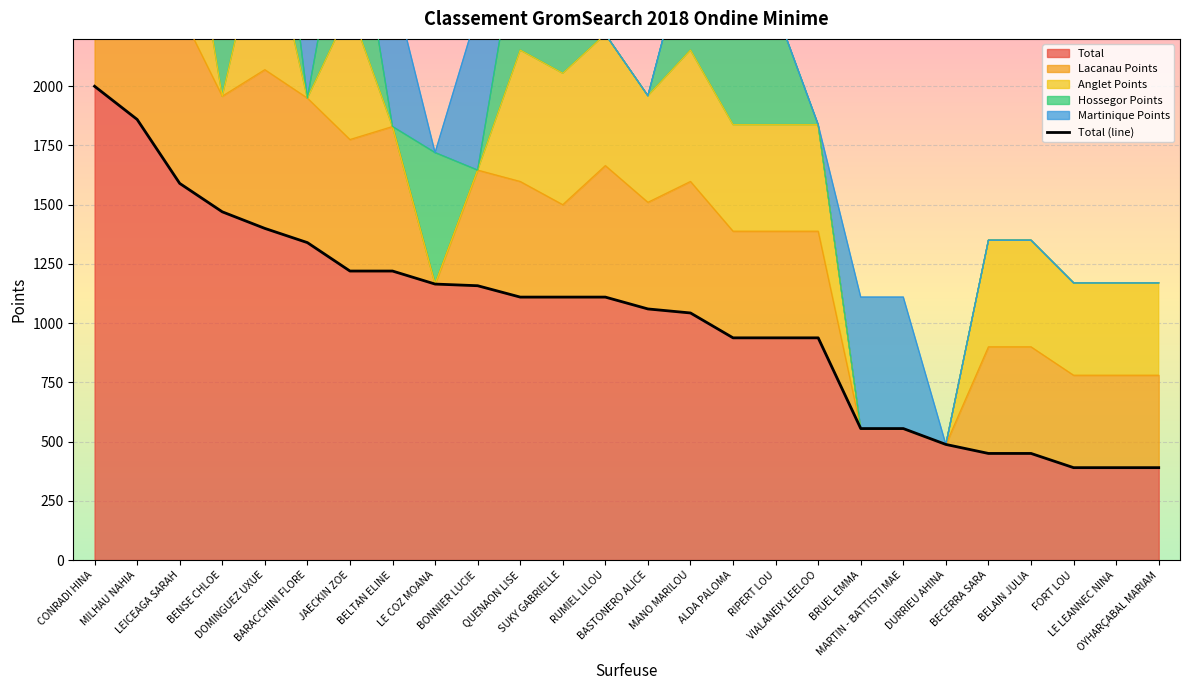

What is the average value?

1013